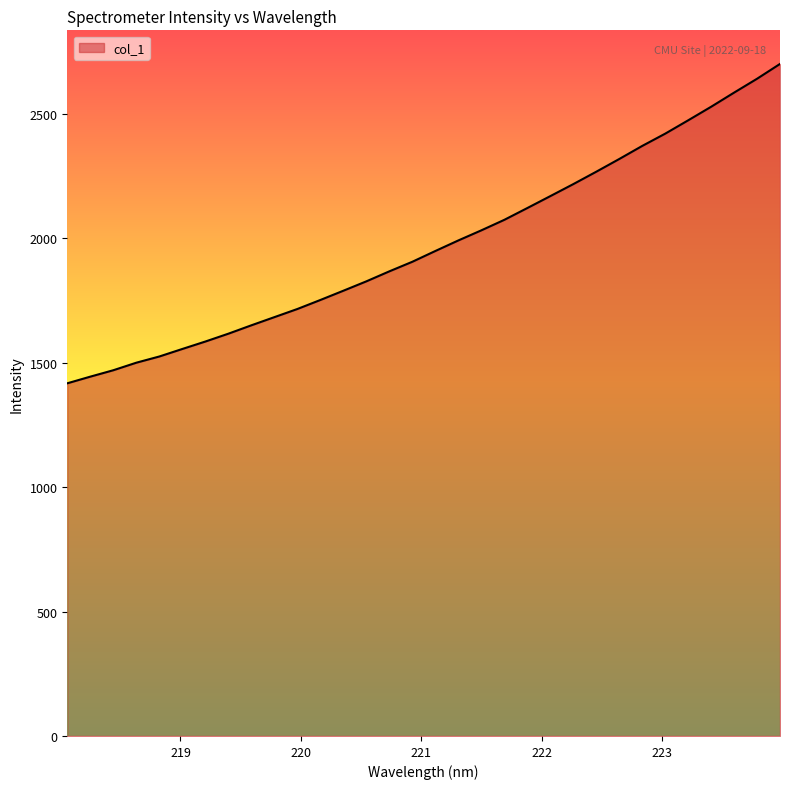

What is the difference between the maximum and minimum values?

1283.7